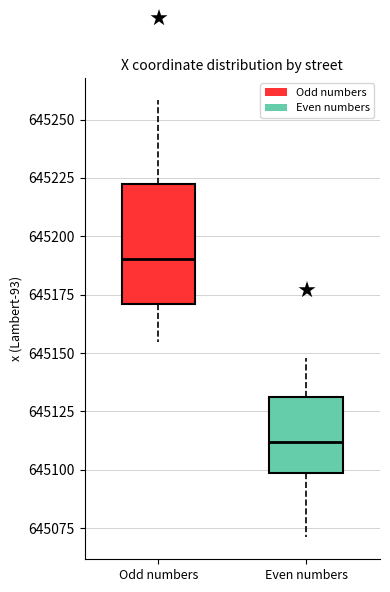

Which box is the tallest, from its lower edge to its upper edge?

Odd numbers